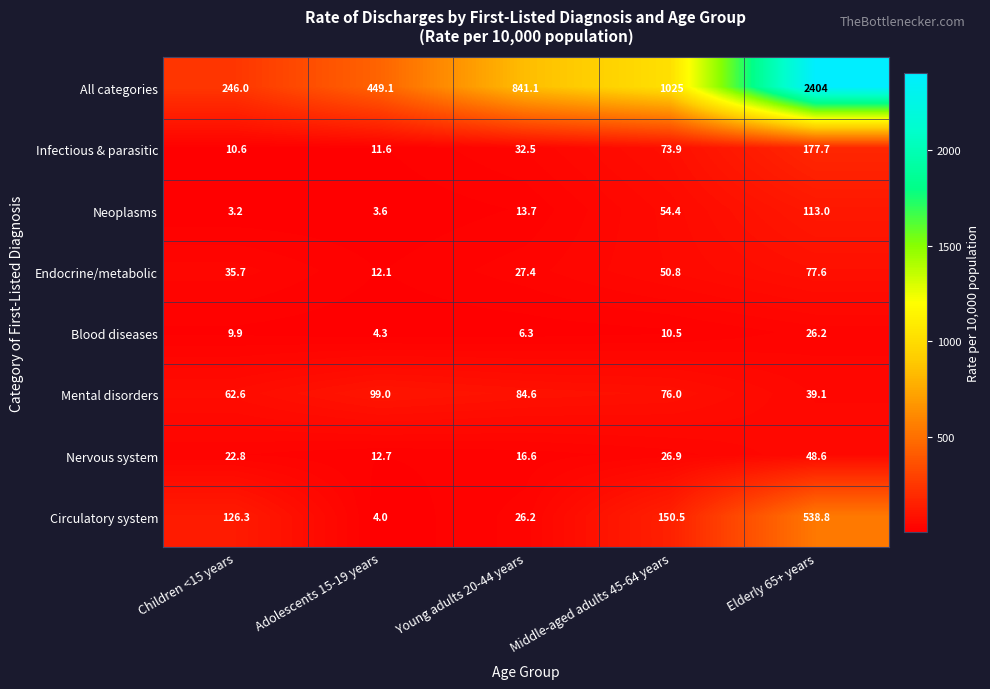

What is the difference between the maximum and minimum values in the All categories series?

2158.0